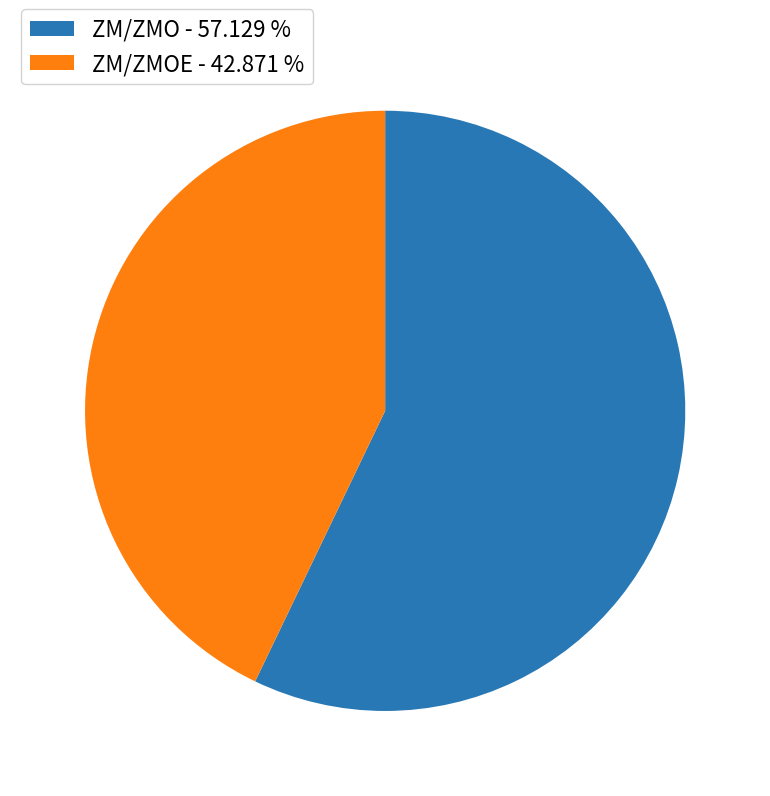

How many segments does this pie chart have?

2